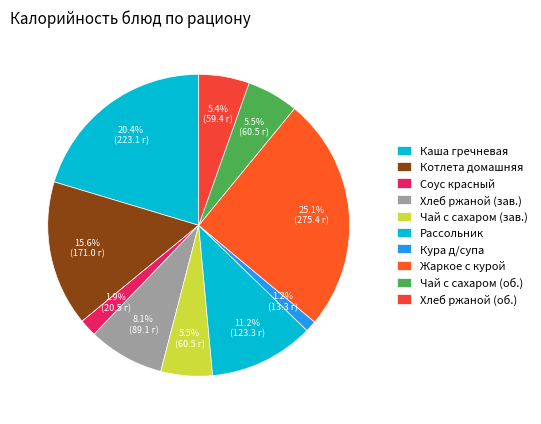

Count the number of slices in the pie.

10